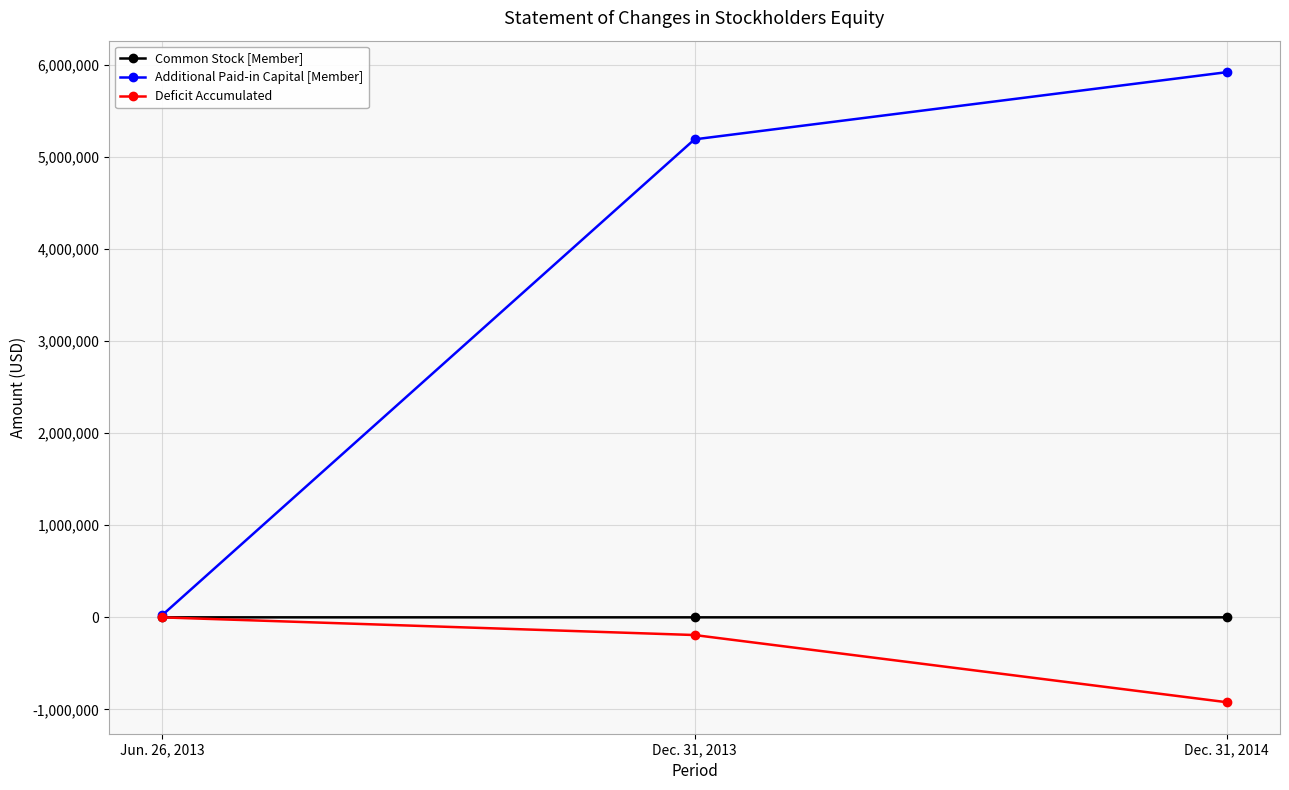

Where is Additional Paid-in Capital [Member] nearest to the value 2972855?

Dec. 31, 2013